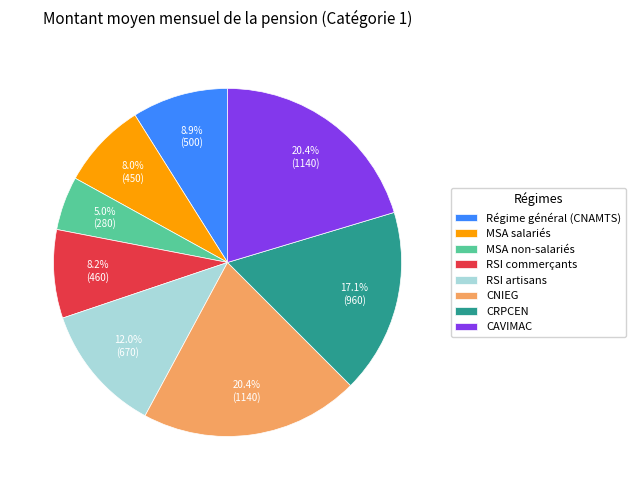

To the nearest percent, what is the average slice percentage?

12%